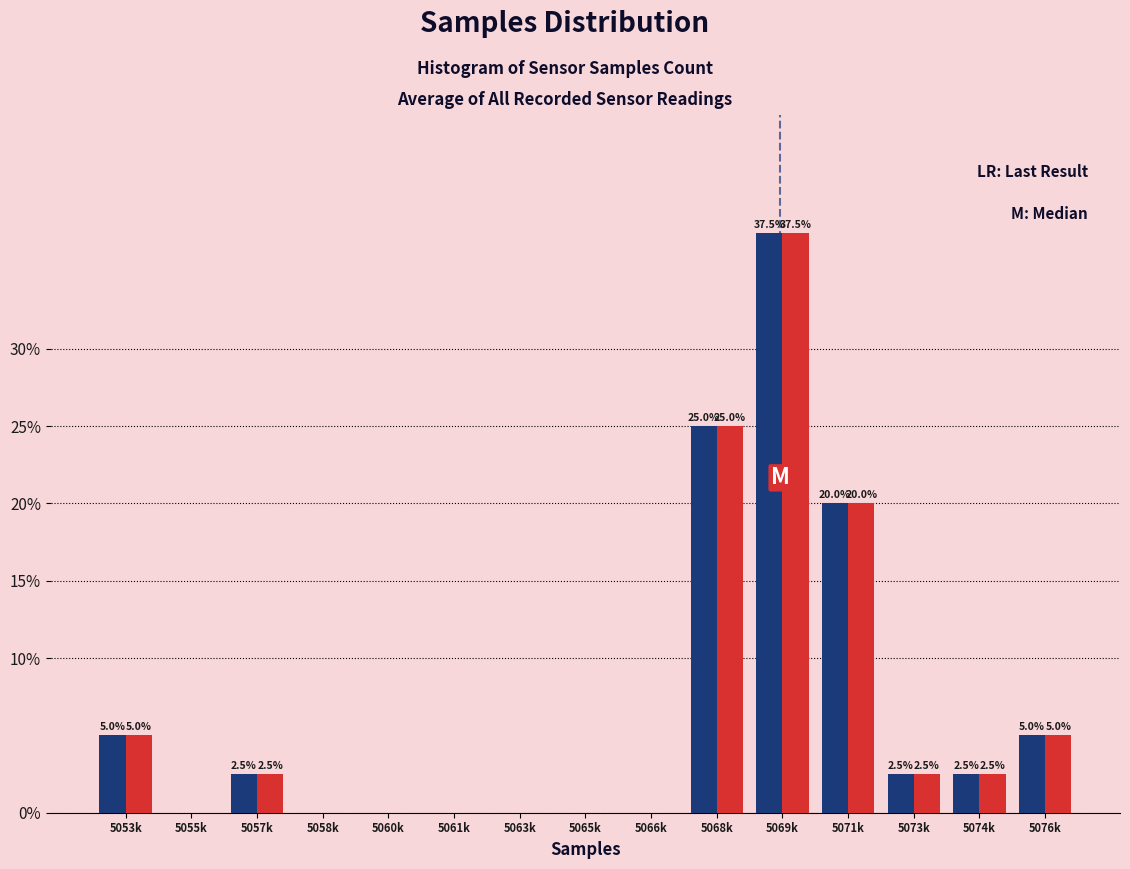

What is the maximum value shown in the chart?

37.5